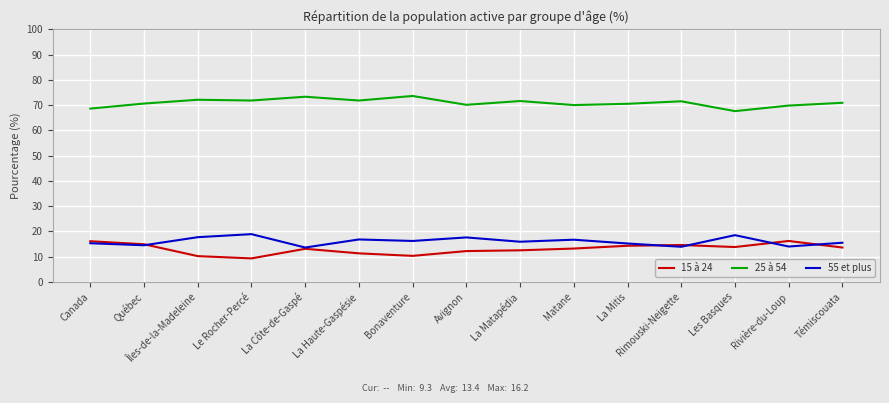

True or false: 55 et plus and 25 à 54 intersect in this chart.

False